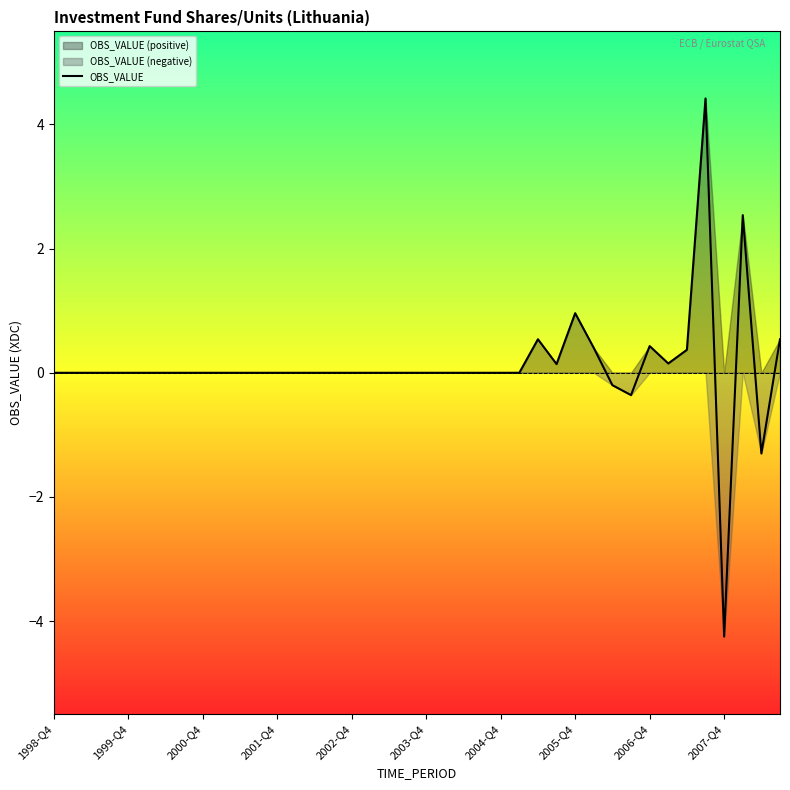

Is it true that the value at 11 is 3.3?

False